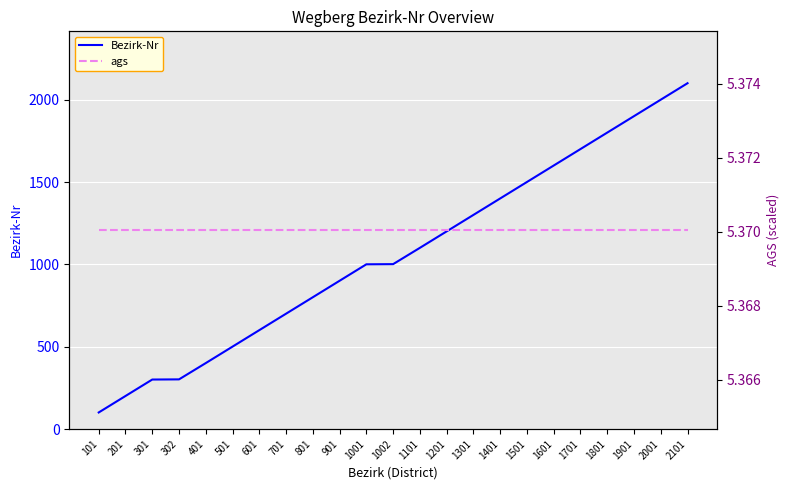

The value of Bezirk-Nr at 1002 is 1002.0. True or false?

True